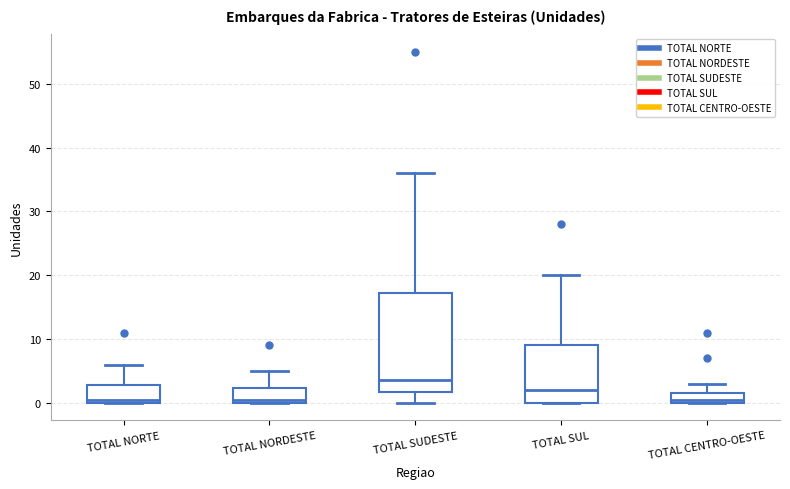

Reading left to right, transcribe this box plot: for each box, give where its median line is, the range the box spans, and where its two whiskers end, as read against the y-axis. The values are not printed on the chart, so give them approximately, as read against the axis.

TOTAL NORTE: median 1, box 0 to 3, whiskers 0 to 6
TOTAL NORDESTE: median 1, box 0 to 2, whiskers 0 to 5
TOTAL SUDESTE: median 4, box 2 to 17, whiskers 0 to 36
TOTAL SUL: median 2, box 0 to 9, whiskers 0 to 20
TOTAL CENTRO-OESTE: median 1, box 0 to 2, whiskers 0 to 3